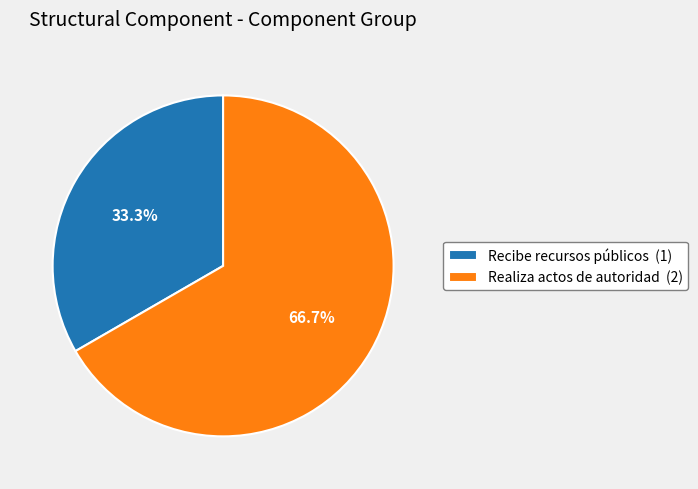

Is it true that Recibe recursos públicos is 33% of the pie?

True